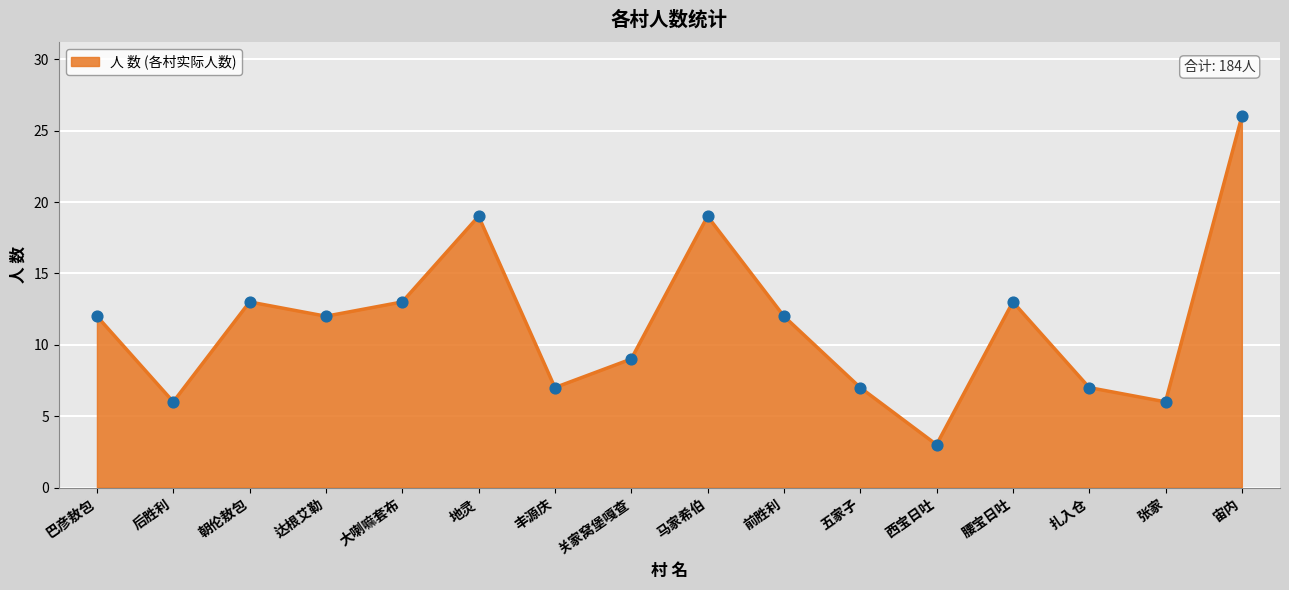

Approximately how many times larger is the value at 宙内 compared to 马家希伯?

1.4